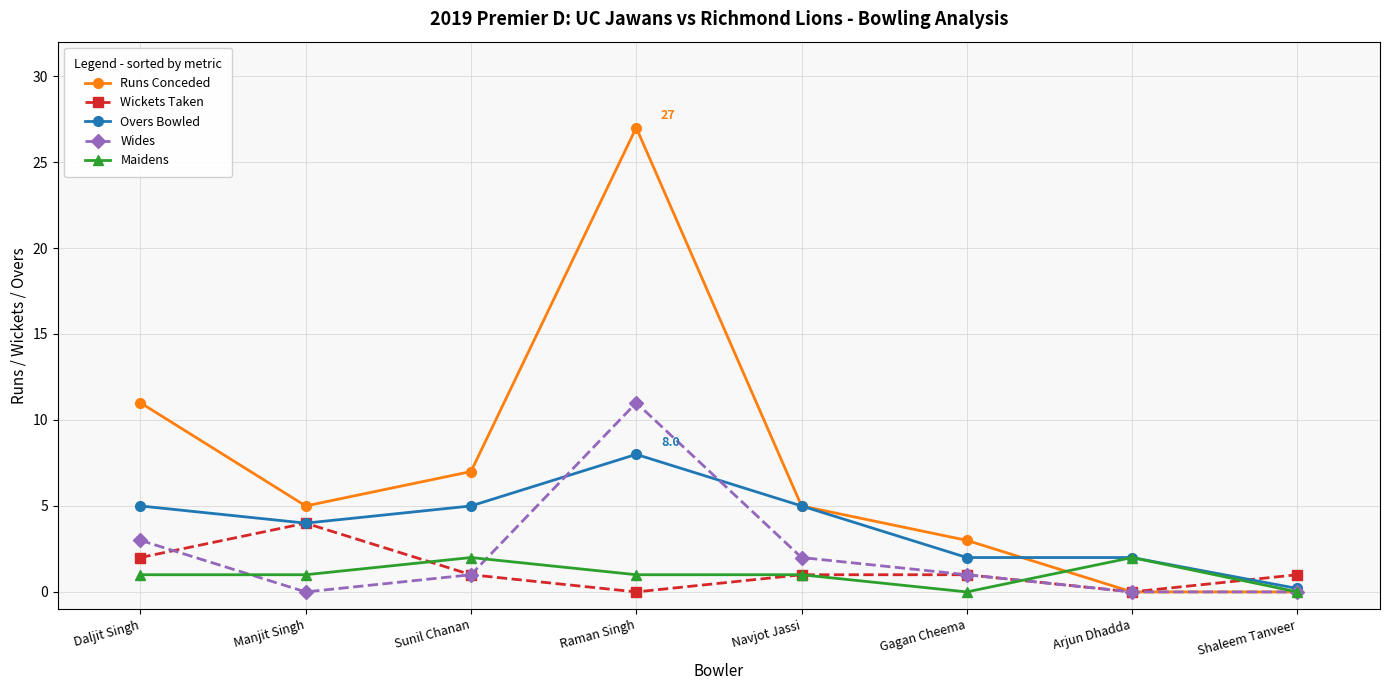

Reading left to right, extract all data points from this chart.

Runs Conceded: 11.0	5.0	7.0	27.0	5.0	3.0	0.0	0.0
Wickets Taken: 2.0	4.0	1.0	0.0	1.0	1.0	0.0	1.0
Overs Bowled: 5.0	4.0	5.0	8.0	5.0	2.0	2.0	0.2
Wides: 3.0	0.0	1.0	11.0	2.0	1.0	0.0	0.0
Maidens: 1.0	1.0	2.0	1.0	1.0	0.0	2.0	0.0